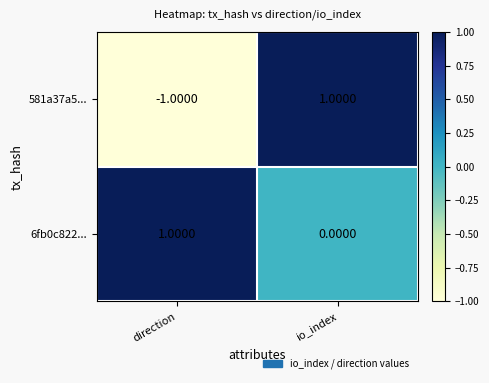

Between direction and io_index, which series saw the biggest shift?

581a37a5...